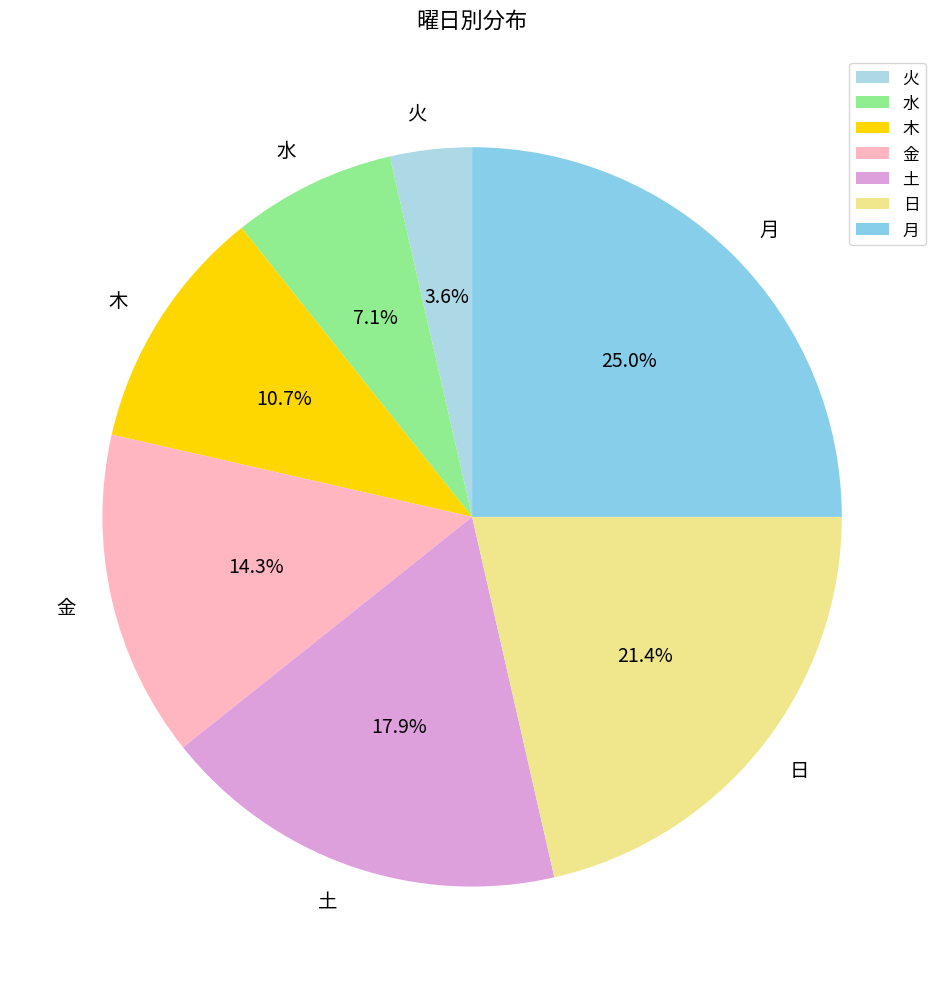

What percentage is the 月 slice, to the nearest percent?

25%